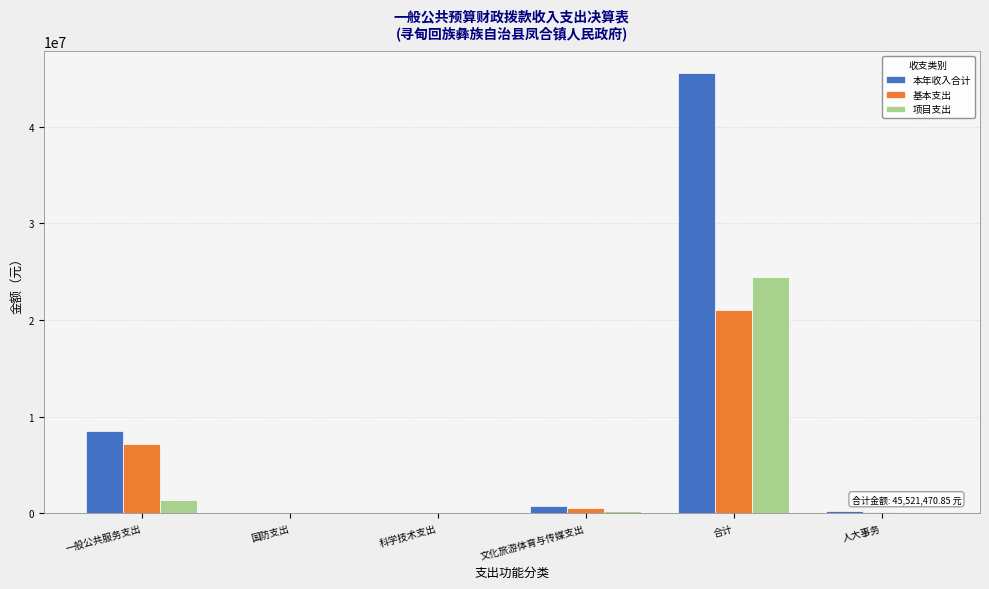

The 基本支出 series shows 184160.5 at 人大事务. True or false?

True